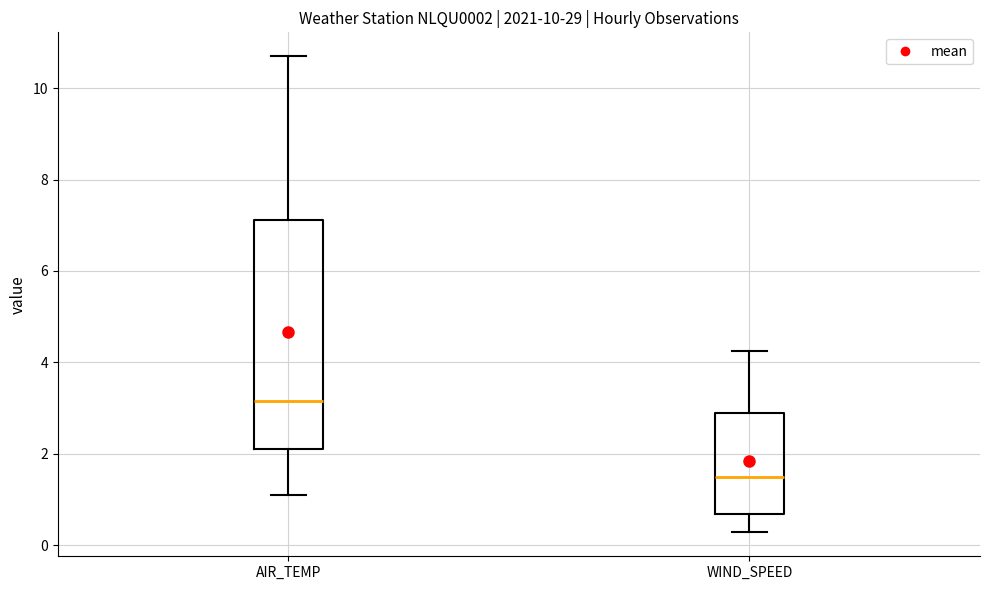

Comparing the boxes themselves (not the whiskers), which one is the tallest?

AIR_TEMP